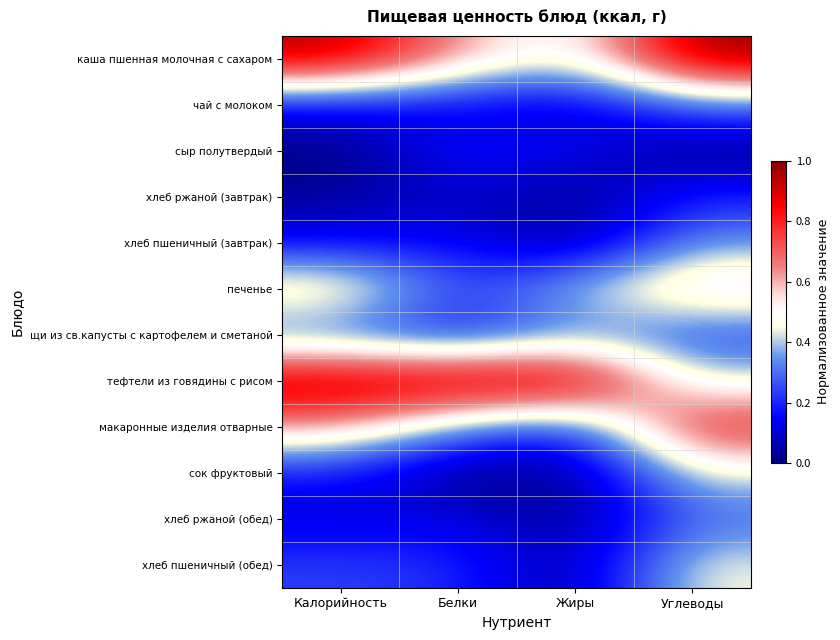

What is the total value across all series at Углеводы?

5.1